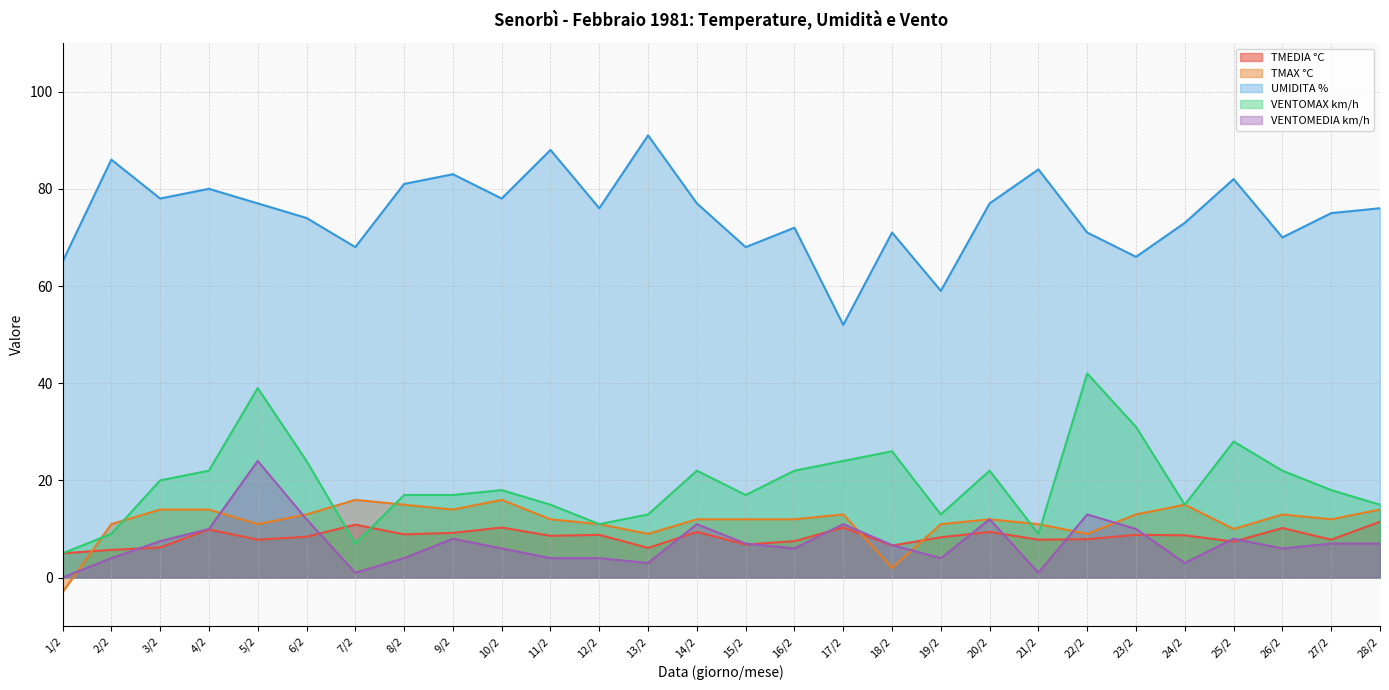

At how many categories does at least one series exceed 21?

28